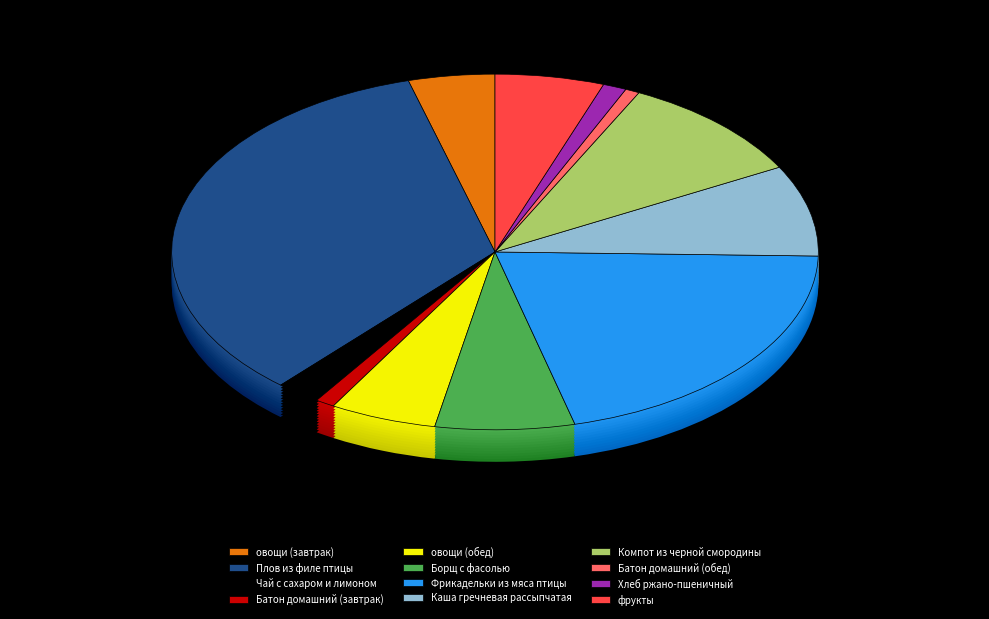

The Фрикадельки из мяса птицы slice represents 21% of the pie. True or false?

True